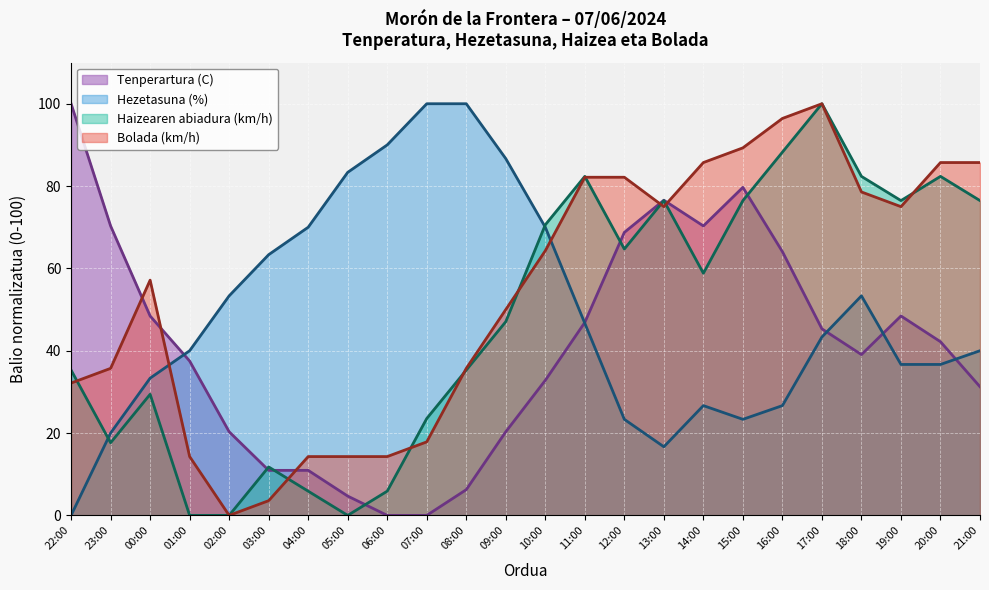

What is the label of the 22nd point from the left?

19:00